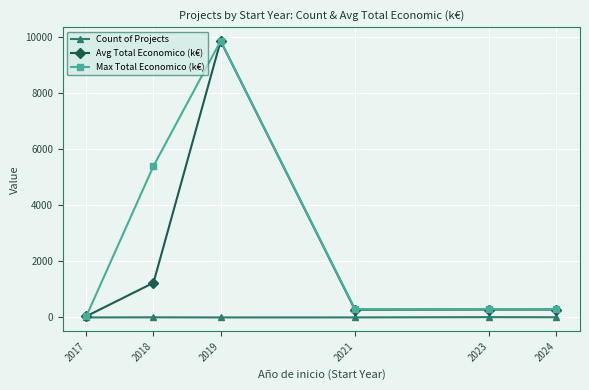

Where is Avg Total Economico (k€) nearest to the value 4945?

2018